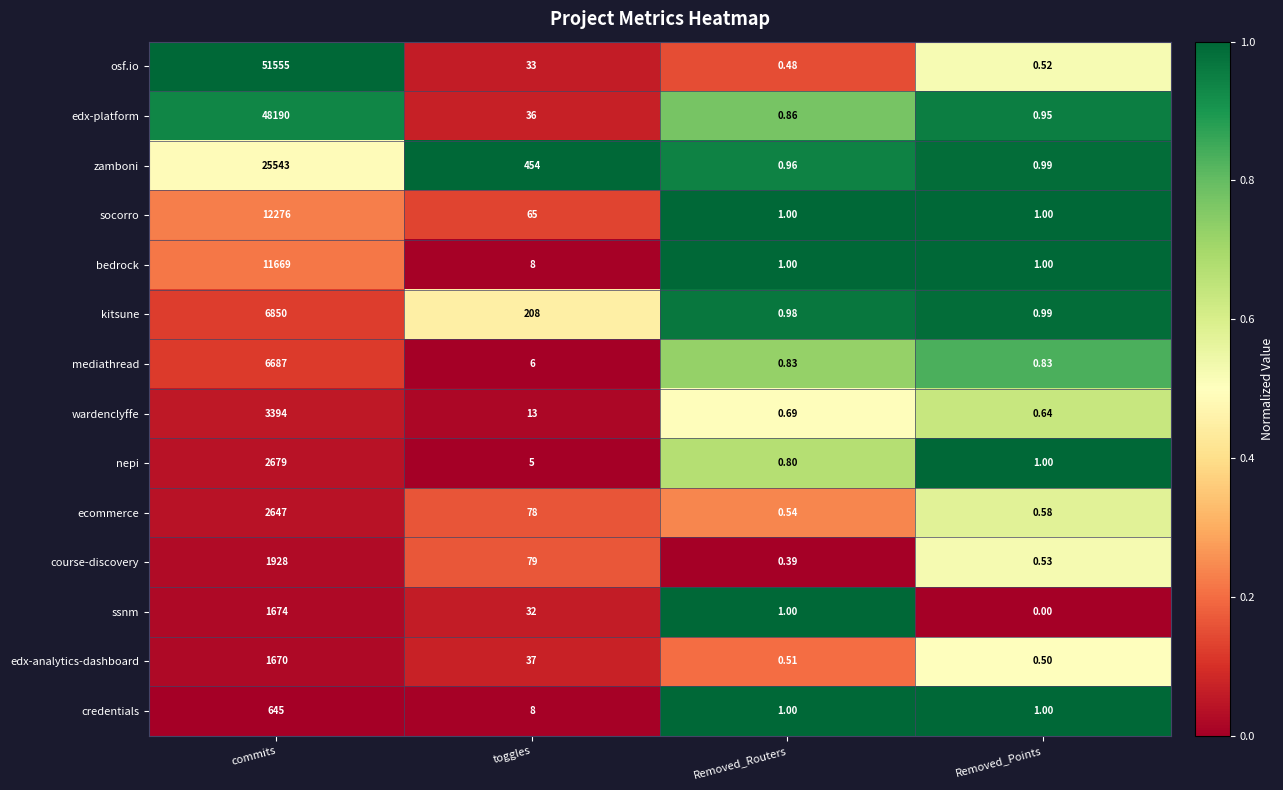

At which label does nepi first exceed 5?

commits